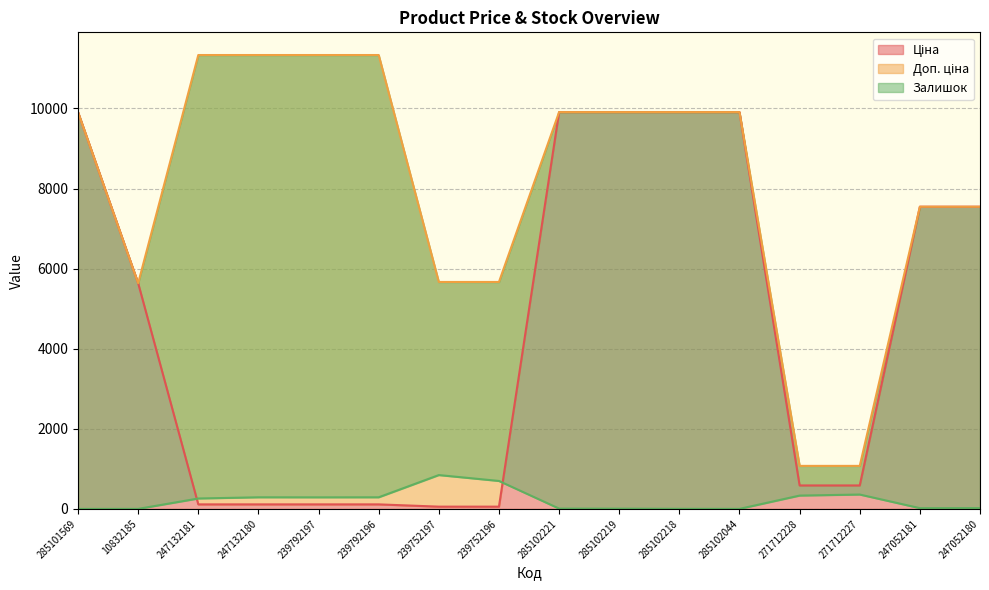

Is it true that Залишок equals 5.2 at 247052181?

False